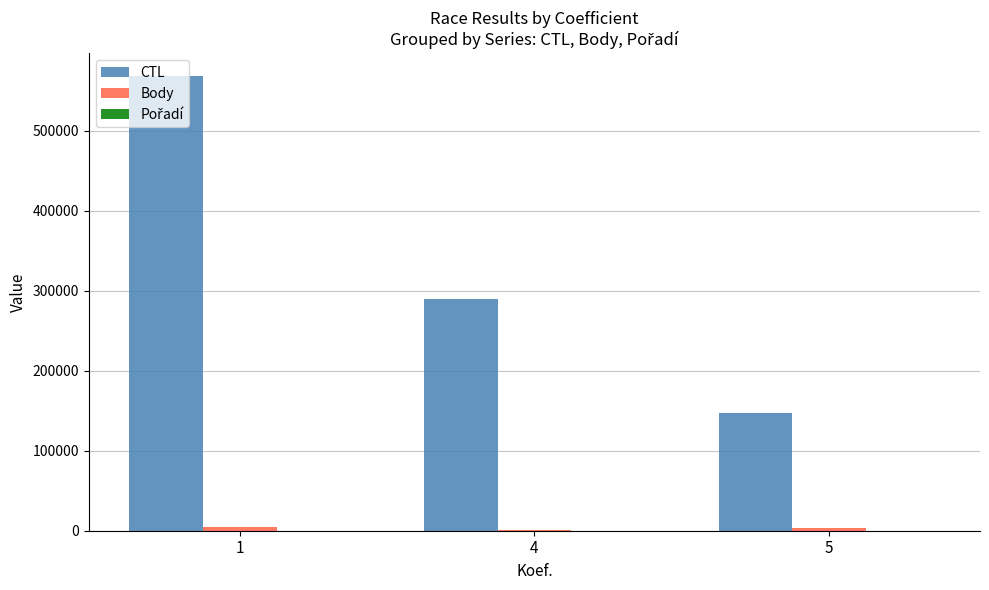

What is the sum of all CTL values?

1004818